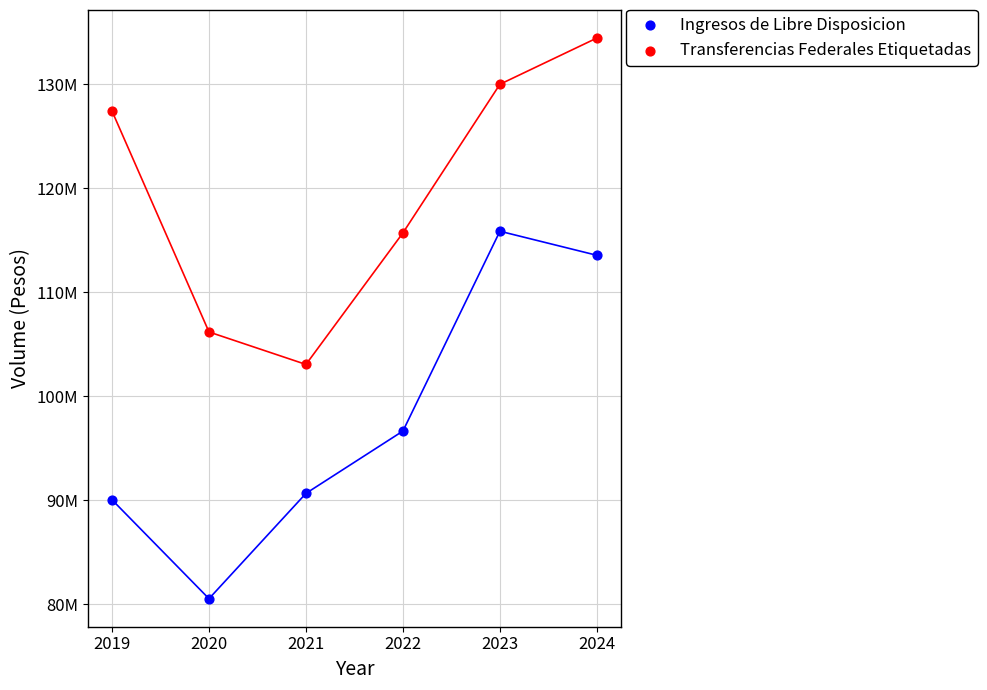

What are all the series names shown in the legend?

Ingresos de Libre Disposicion, Transferencias Federales Etiquetadas